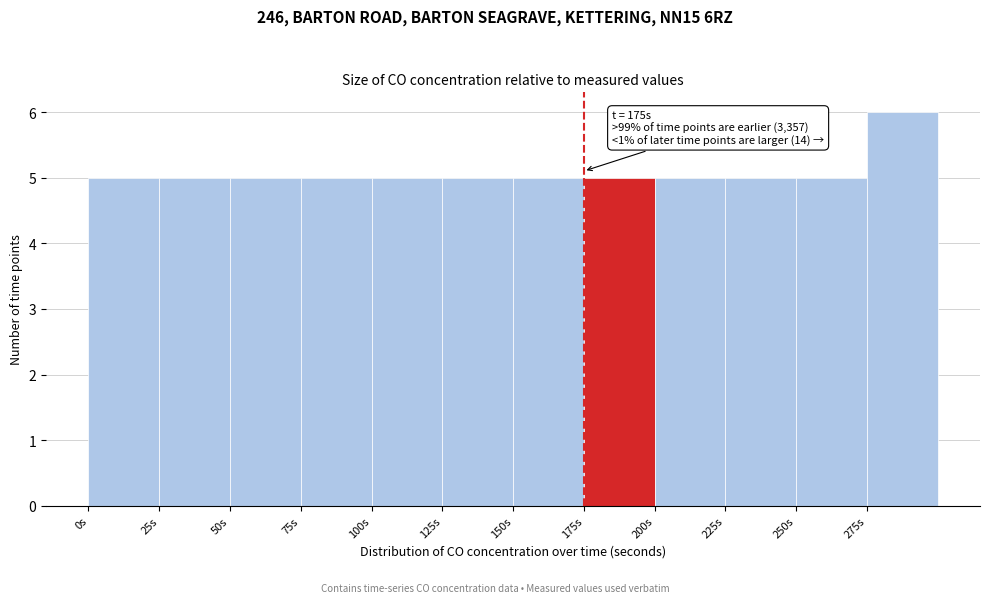

Over which range of the x-axis is the bar tallest?

275 to 300